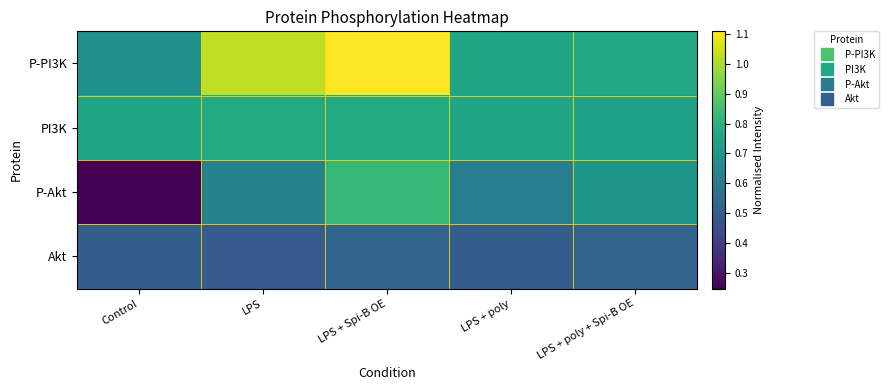

What is the total value across all series at Control?

2.2